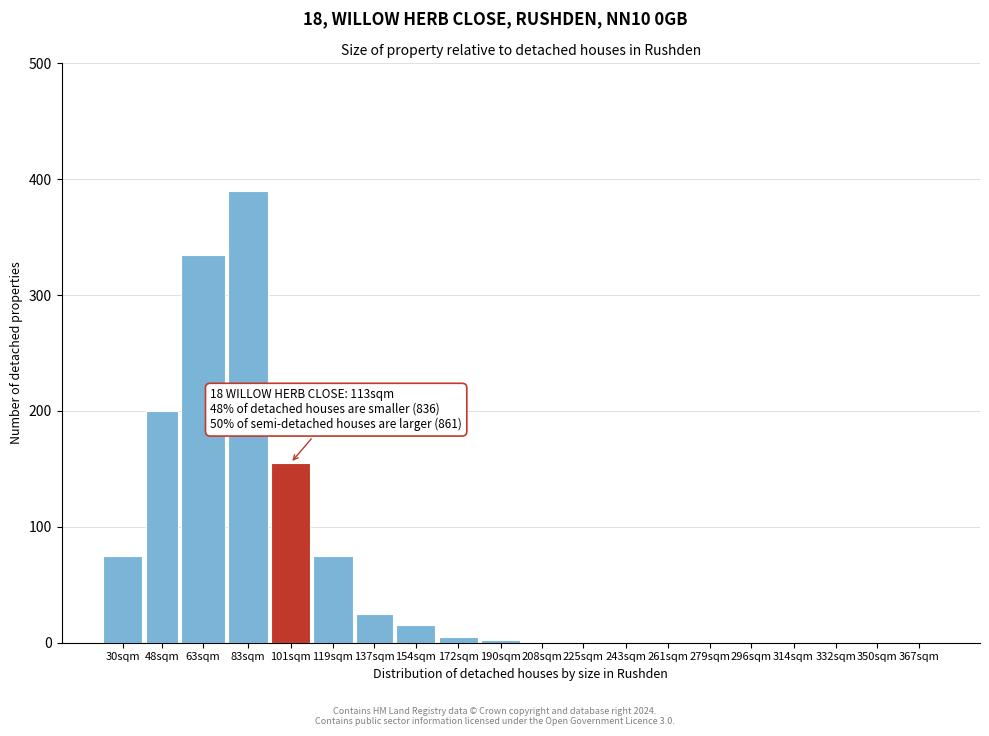

Which label corresponds to the largest value in the chart?

83sqm